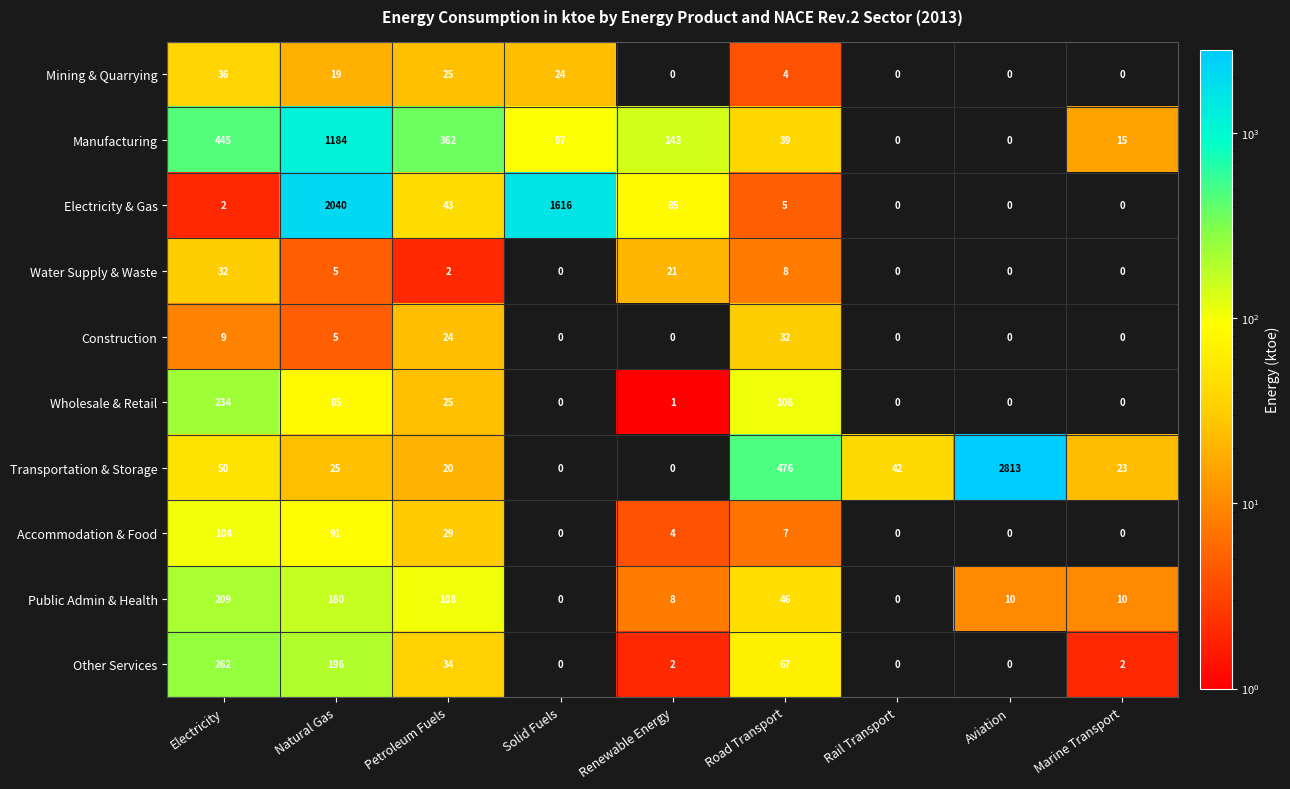

At which category is the sum across all series the highest?

Natural Gas